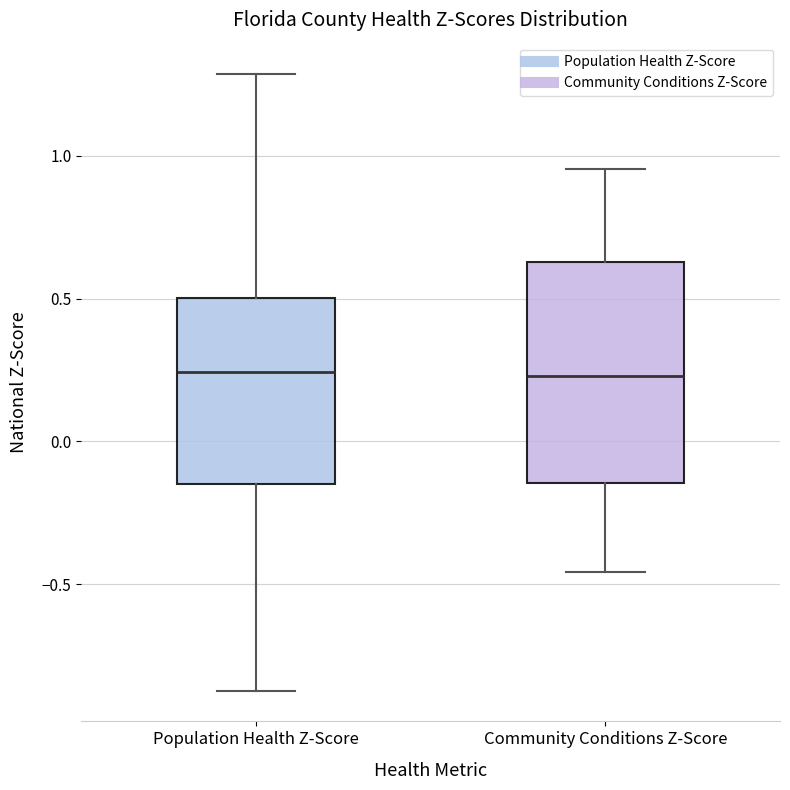

Comparing the boxes themselves (not the whiskers), which one is the tallest?

Community Conditions Z-Score